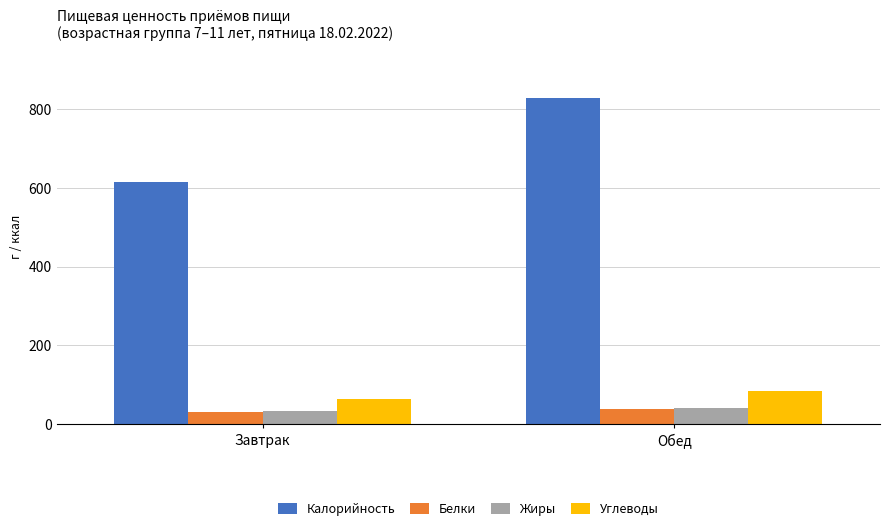

At how many categories does at least one series exceed 589?

2